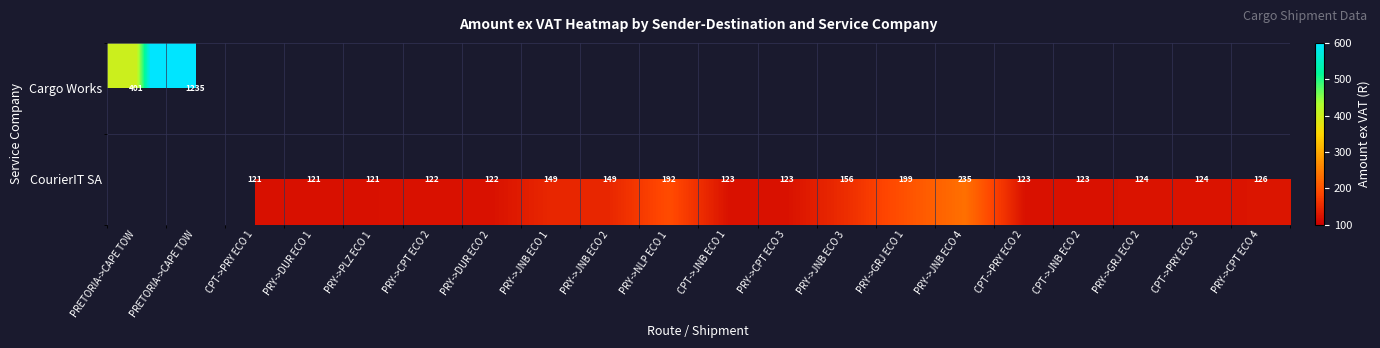

List the labels in order of CourierIT SA value, largest first.

PRETORIA->CAPE TOW, PRETORIA->CAPE TOW, PRY->JNB ECO 4, PRY->GRJ ECO 1, PRY->NLP ECO 1, PRY->JNB ECO 3, PRY->JNB ECO 1, PRY->JNB ECO 2, PRY->CPT ECO 4, PRY->GRJ ECO 2, CPT->PRY ECO 3, CPT->PRY ECO 2, CPT->JNB ECO 2, CPT->JNB ECO 1, PRY->CPT ECO 3, PRY->CPT ECO 2, PRY->DUR ECO 2, CPT->PRY ECO 1, PRY->DUR ECO 1, PRY->PLZ ECO 1